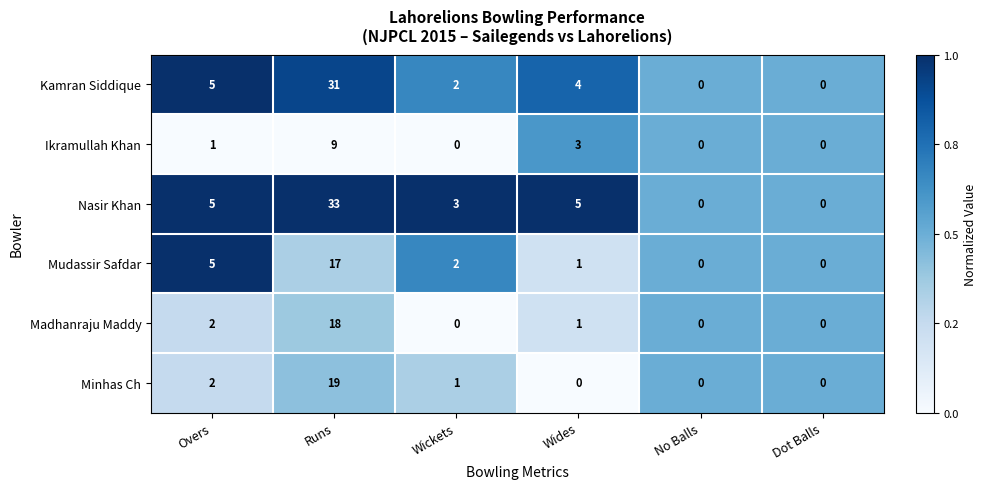

Is it true that Nasir Khan equals 5 at Overs?

True